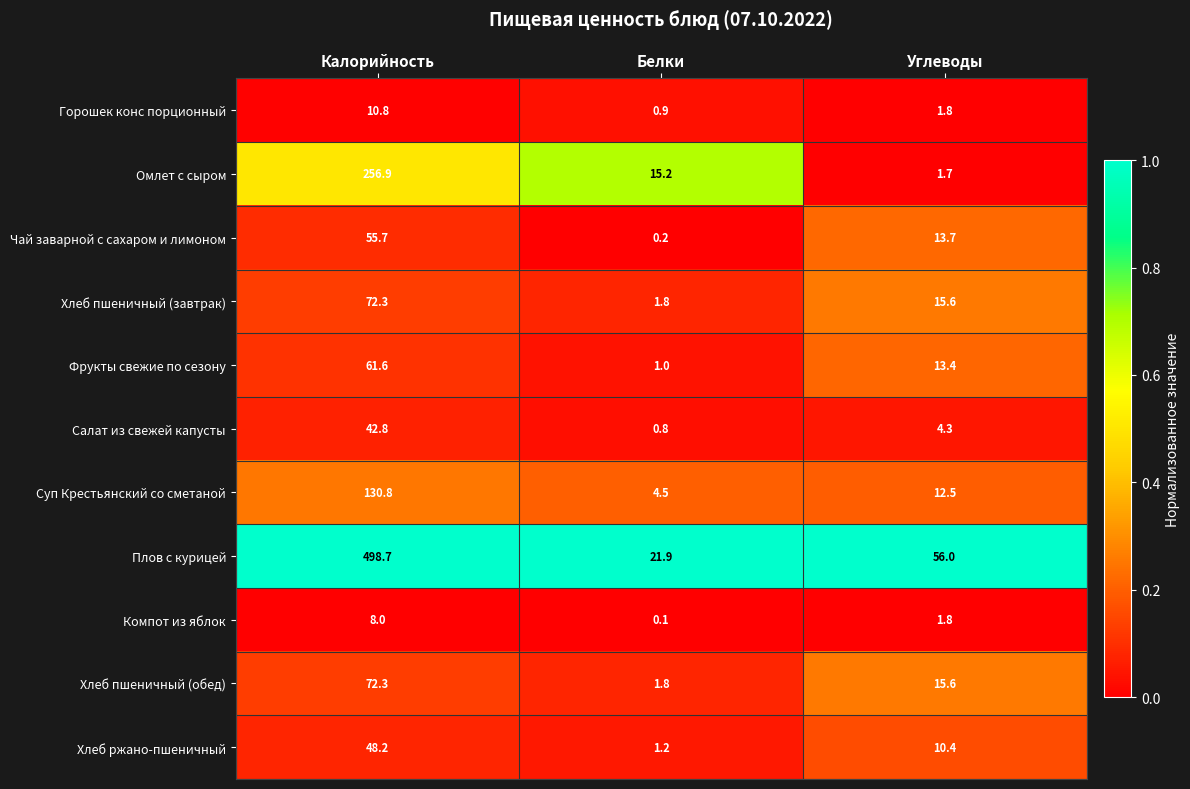

List the labels in order of Салат из свежей капусты value, smallest first.

Белки, Углеводы, Калорийность